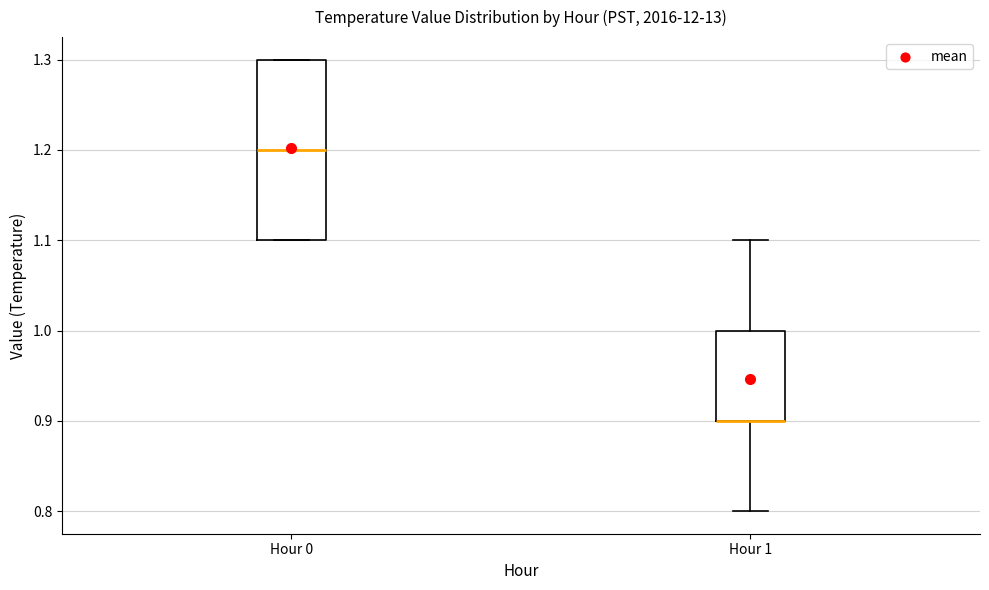

Where does the lower whisker of the box for Hour 1 end on the y-axis? The values are not printed on the chart, so give them approximately, as read against the axis.

0.8